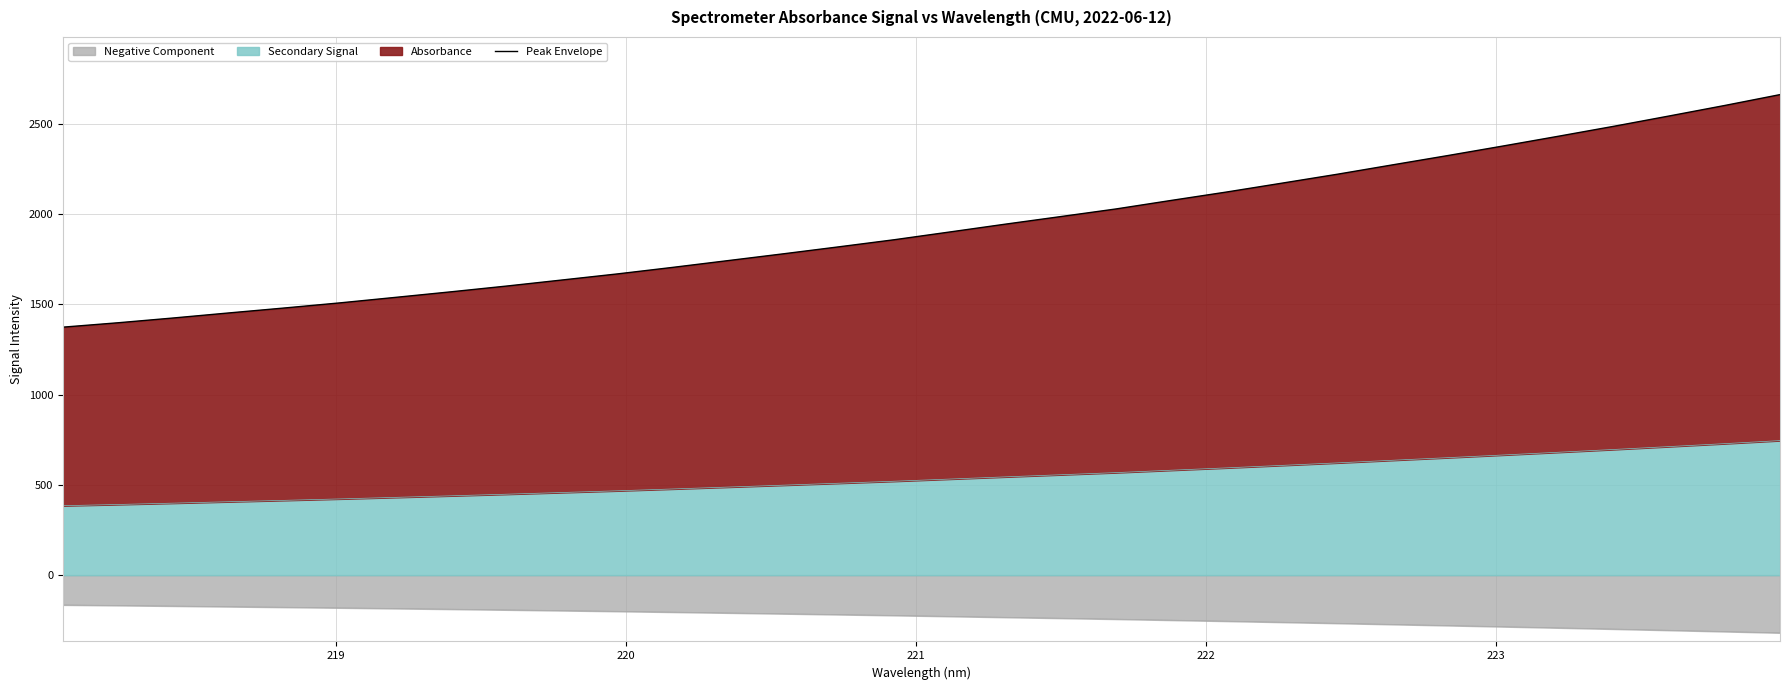

What is the minimum value for Negative Component?

-319.5